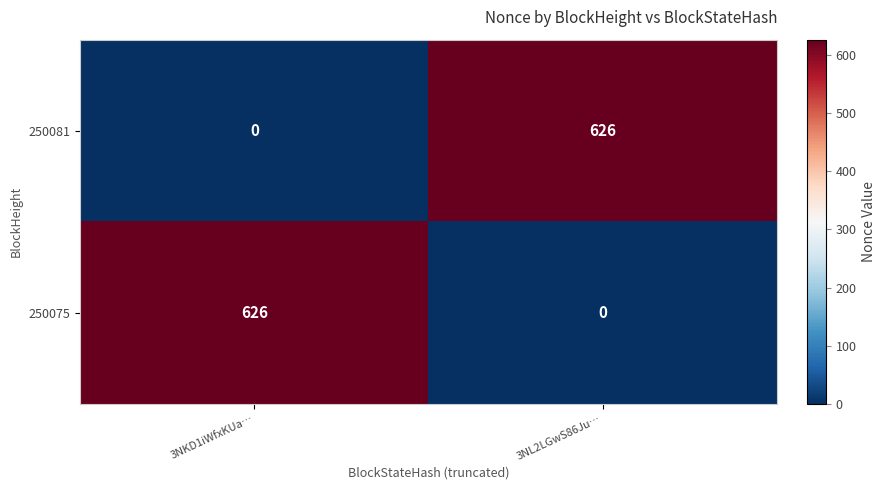

What is the difference between the highest and lowest values at 3NL2LGwS86Ju…?

626